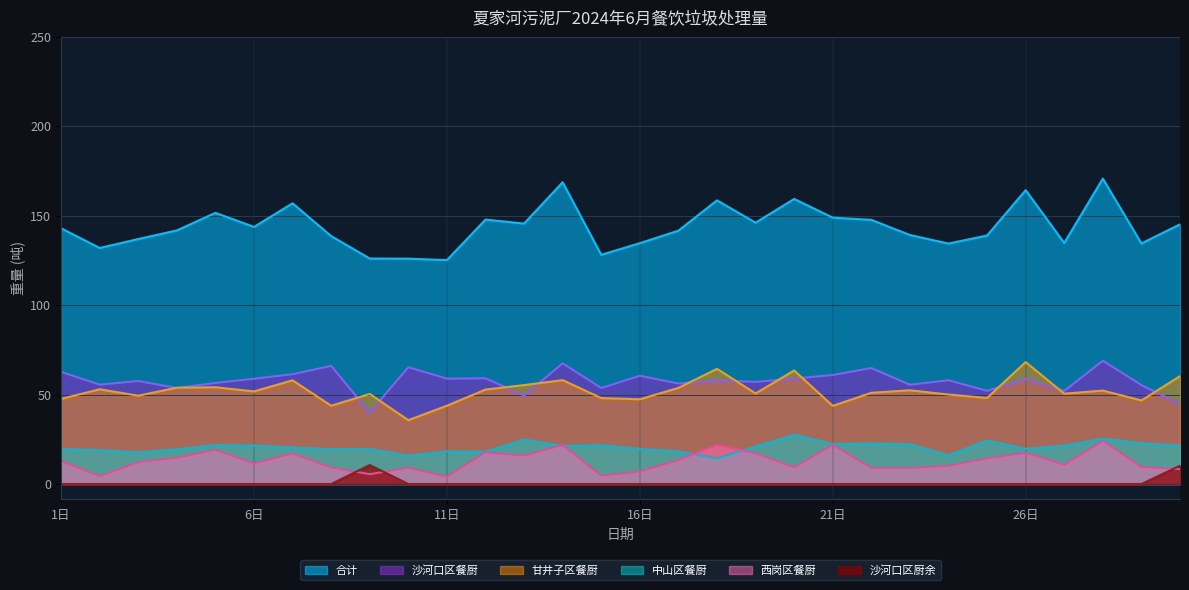

At which label does 合计 first exceed 142?

1日